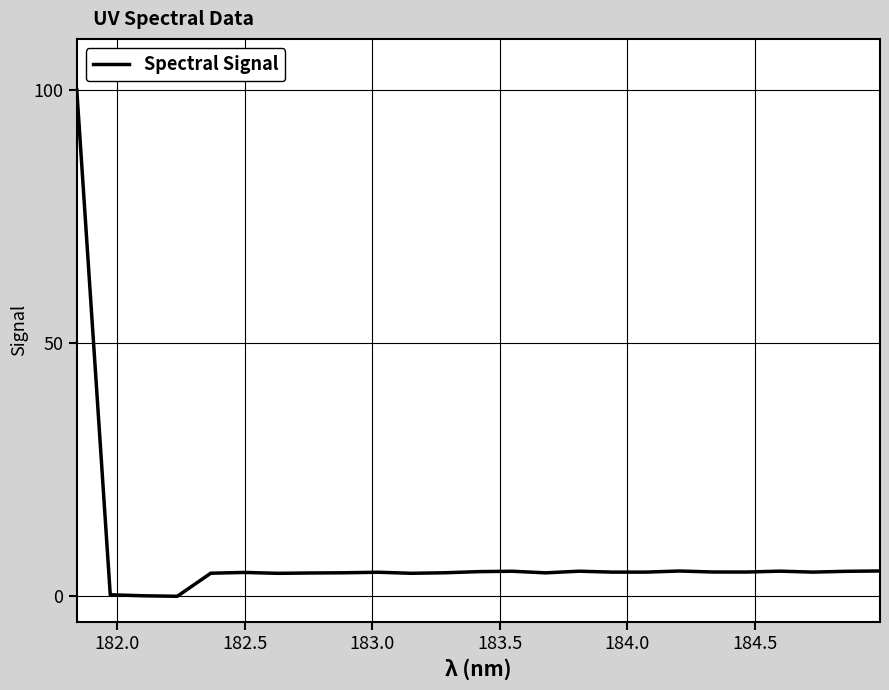

What is the maximum value shown in the chart?

100.0